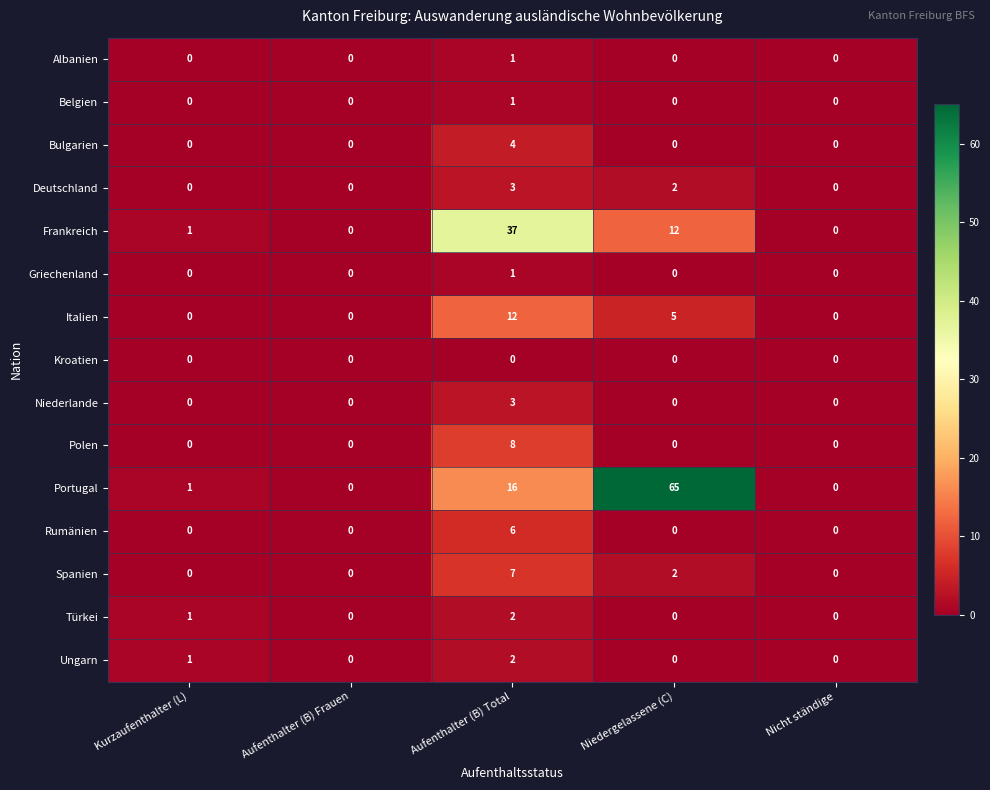

Which series has the widest spread of values?

Portugal